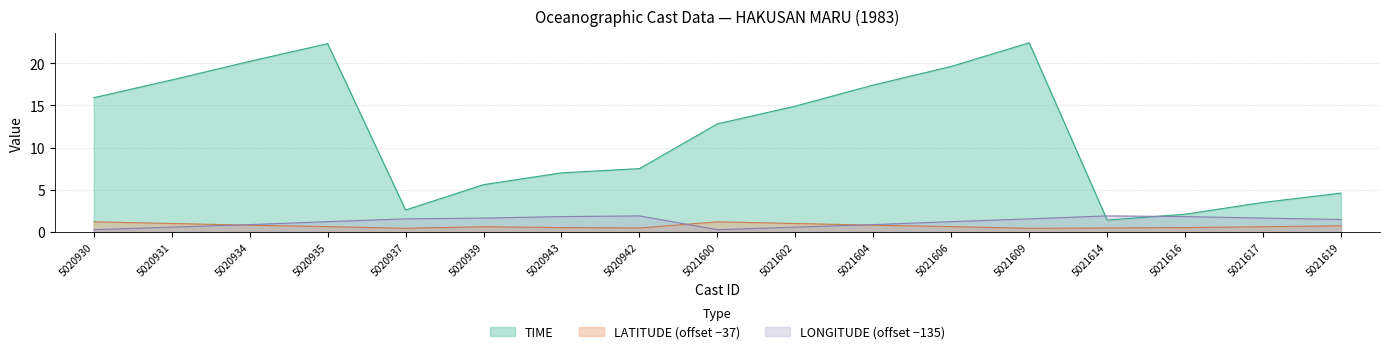

How many lines are shown in the chart?

3